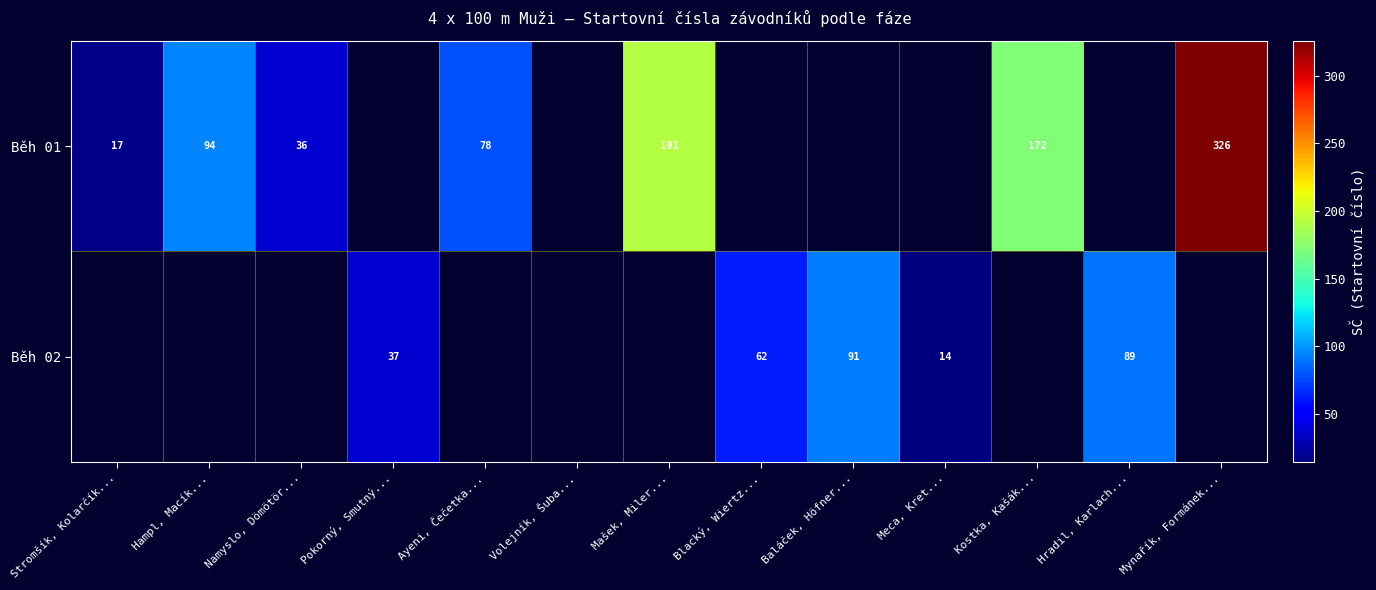

The value of Běh 01 at Mašek, Miler... is 292. True or false?

False